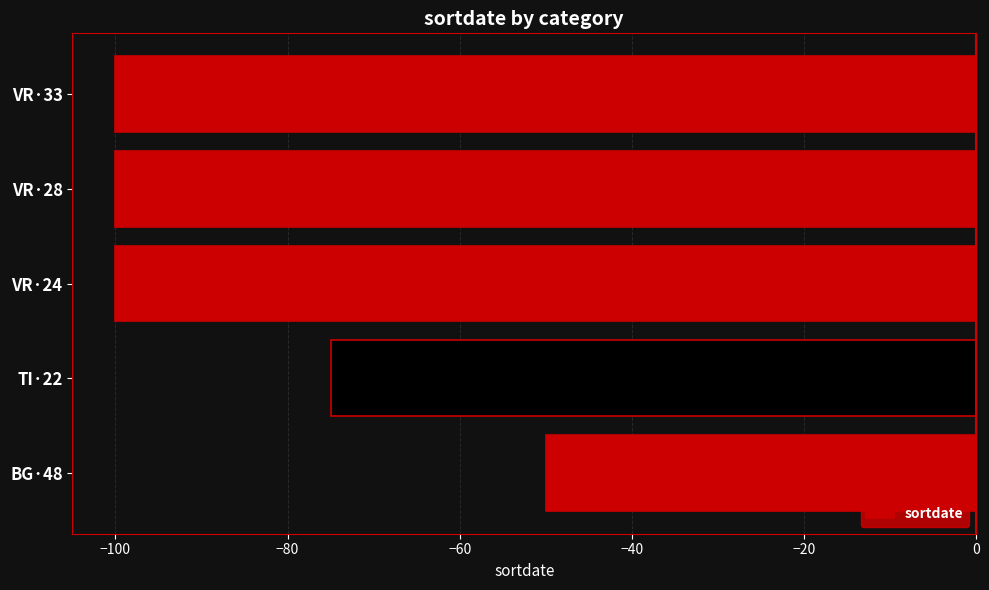

Is it true that the value at BG·48 is -50?

True